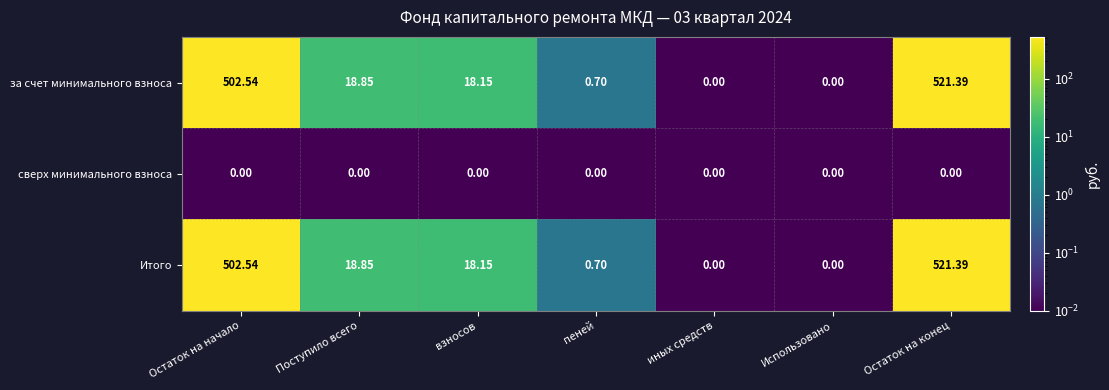

At which label is за счет минимального взноса closest to 260?

Поступило всего